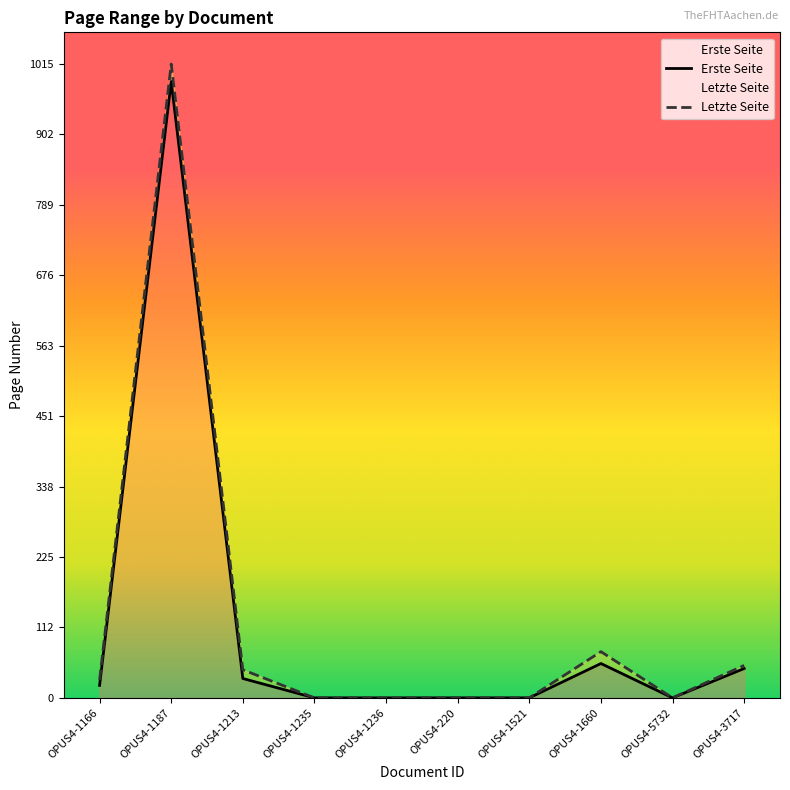

True or false: Letzte Seite and Erste Seite intersect in this chart.

False